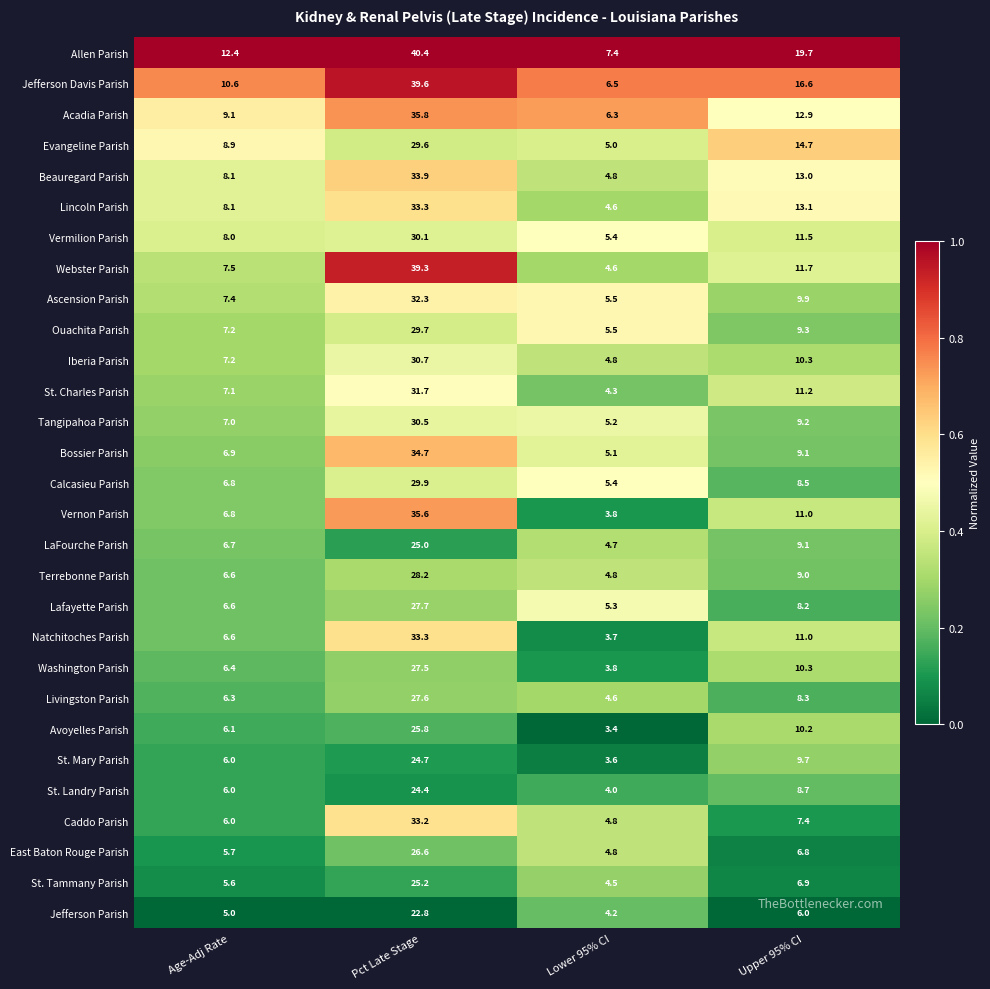

Is it true that Jefferson Davis Parish equals 16.6 at Upper 95% CI?

True